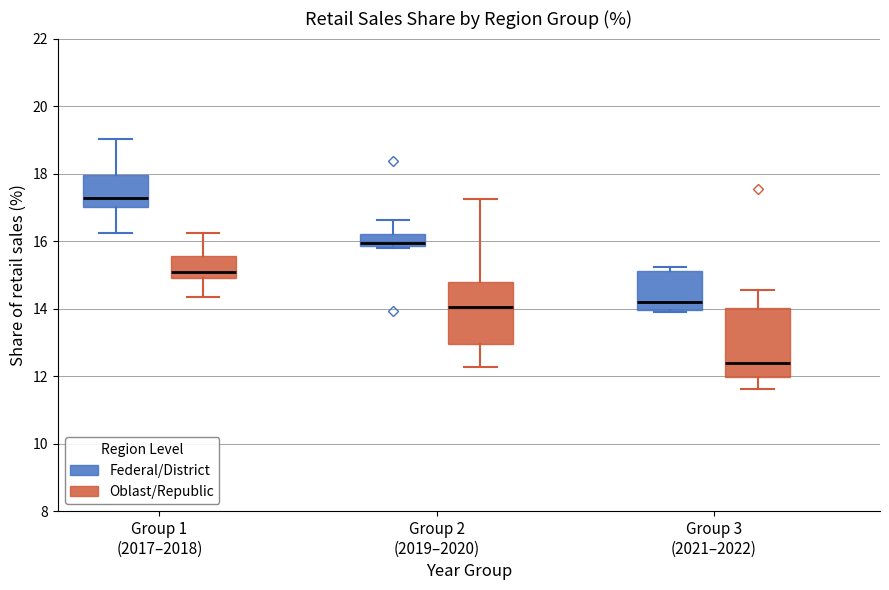

Which box has the highest median line?

Group 1 (2017–2018) (Federal/District)